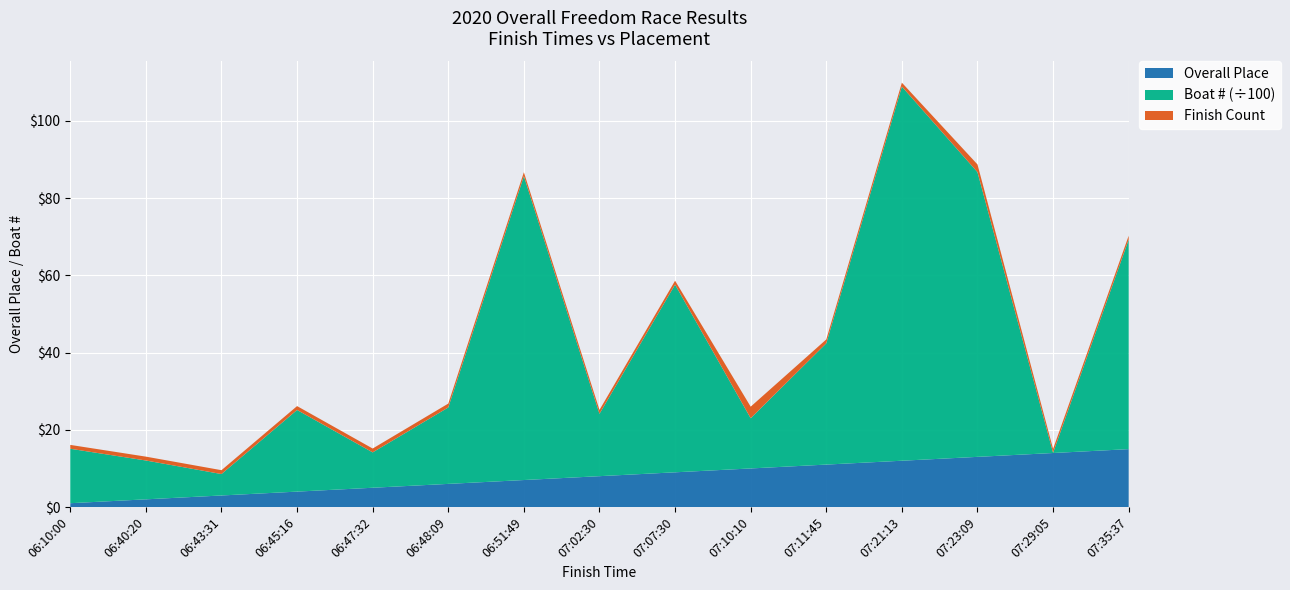

Reading left to right, extract all data points from this chart.

Overall Place: 06:10:00=1	06:40:20=2	06:43:31=3	06:45:16=4	06:47:32=5	06:48:09=6	06:51:49=7	07:02:30=8	07:07:30=9	07:10:10=10	07:11:45=11	07:21:13=12	07:23:09=13	07:29:05=14	07:35:37=15
Boat #: 06:10:00=1410	06:40:20=1006	06:43:31=555	06:45:16=2115	06:47:32=916	06:48:09=1980	06:51:49=7871	07:02:30=1616	07:07:30=4862	07:10:10=1300	07:11:45=3141	07:21:13=9691	07:23:09=7374	07:29:05=6	07:35:37=5427
Finish Count: 06:10:00=1	06:40:20=1	06:43:31=1	06:45:16=1	06:47:32=1	06:48:09=1	06:51:49=1	07:02:30=1	07:07:30=1	07:10:10=3	07:11:45=1	07:21:13=1	07:23:09=2	07:29:05=1	07:35:37=1